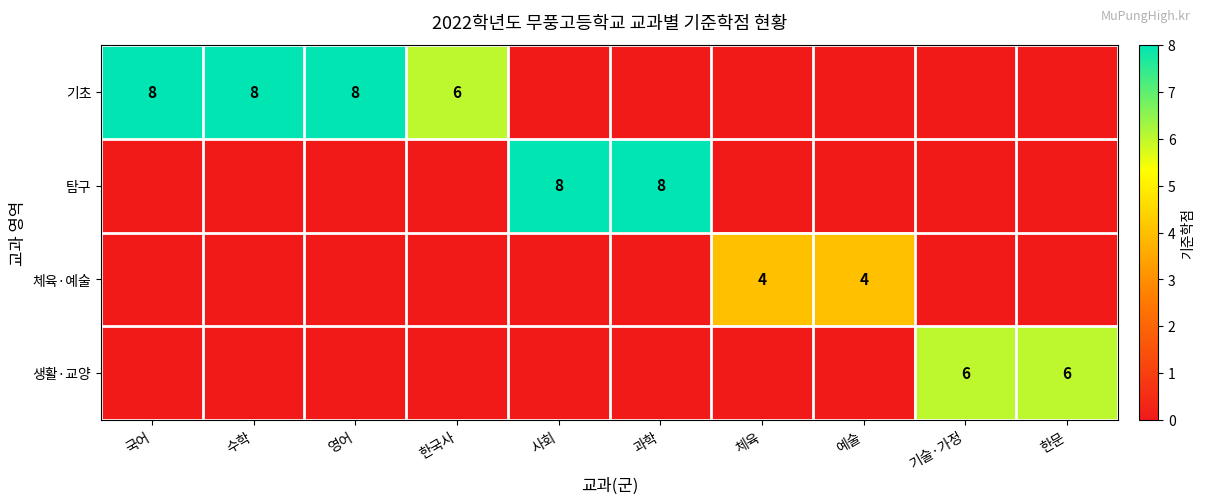

Is it true that 기초 equals 2 at 한국사?

False